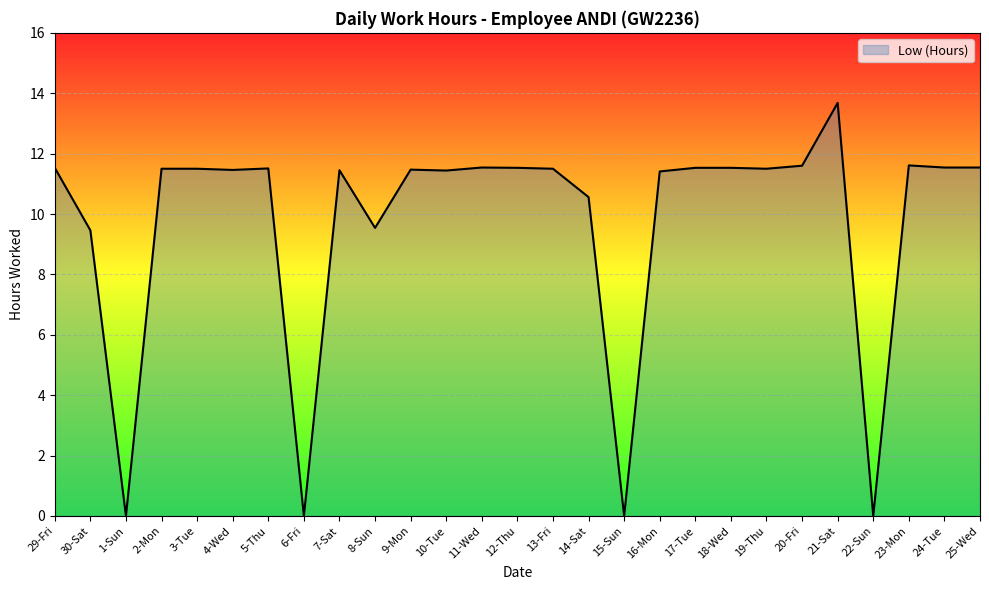

What is the difference between the maximum and minimum values?

13.7